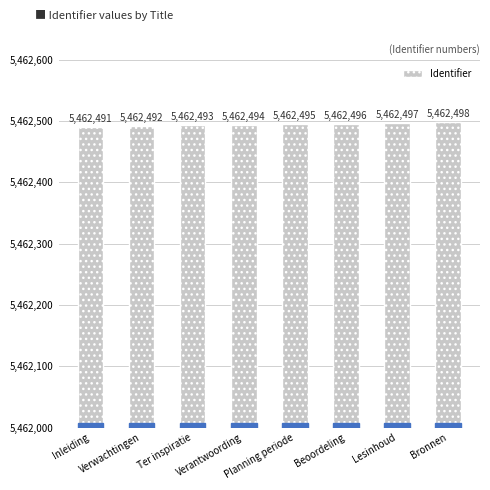

True or false: the data shows 5462495 at Planning periode.

True